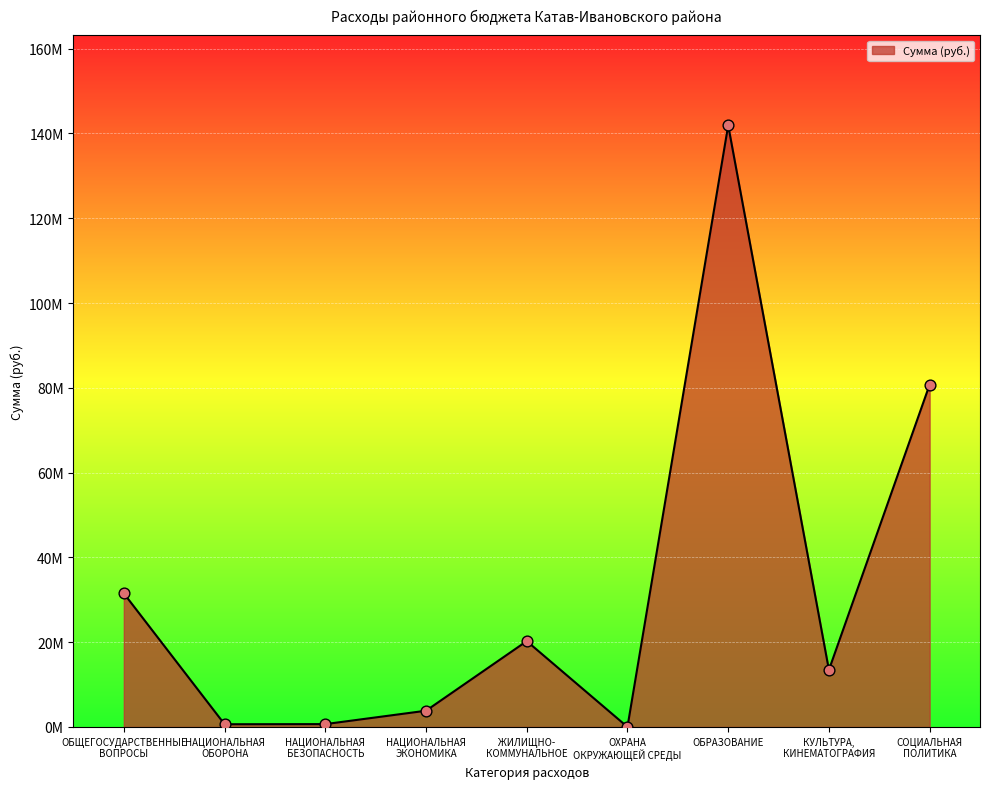

Between СОЦИАЛЬНАЯ
ПОЛИТИКА and КУЛЬТУРА,
КИНЕМАТОГРАФИЯ, which is larger?

СОЦИАЛЬНАЯ
ПОЛИТИКА